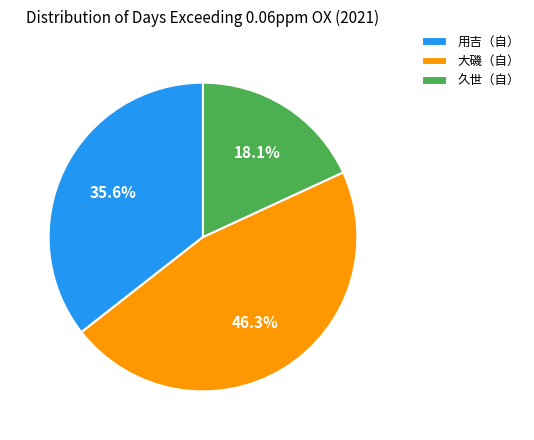

To the nearest percent, what percentage of the pie is 久世（自）?

18%